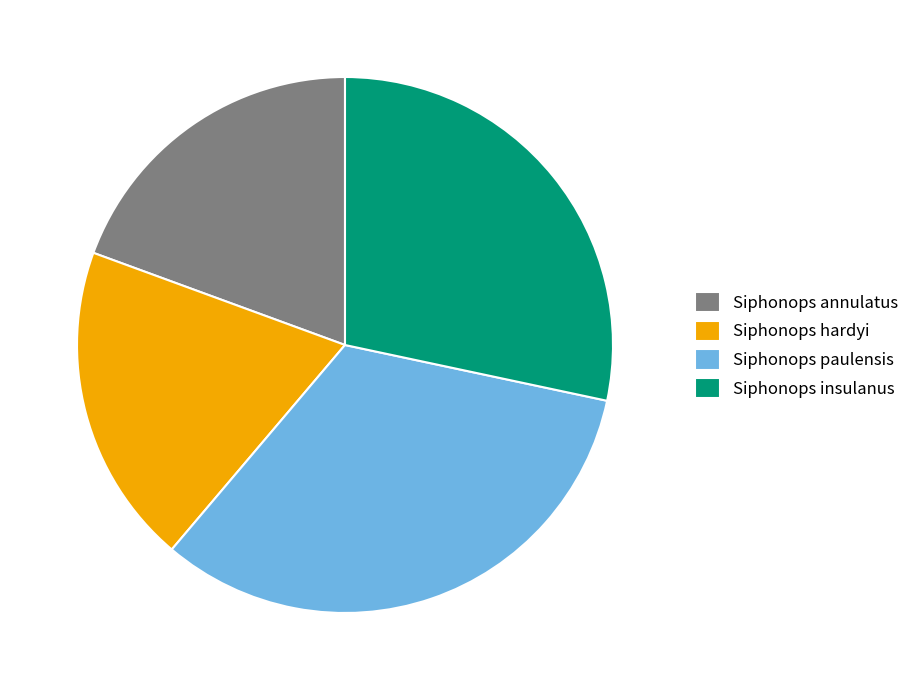

Is the sum of Siphonops annulatus and Siphonops paulensis greater than half?

Yes